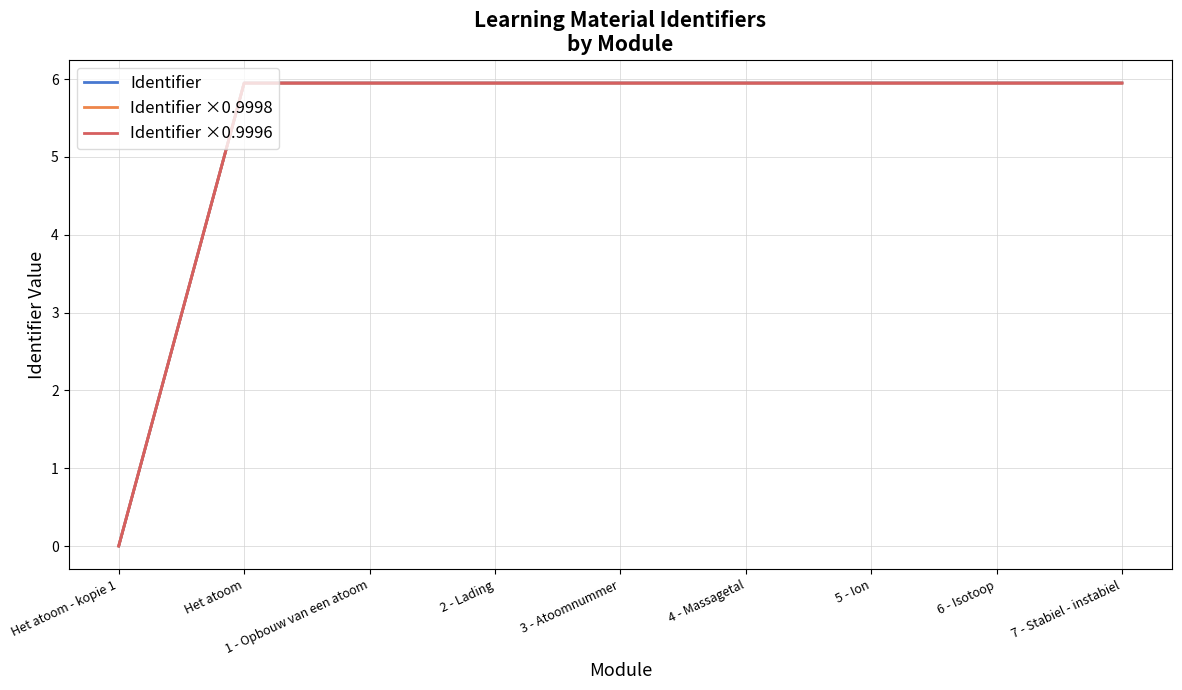

At which label does Identifier ×0.9998 reach its minimum?

Het atoom - kopie 1